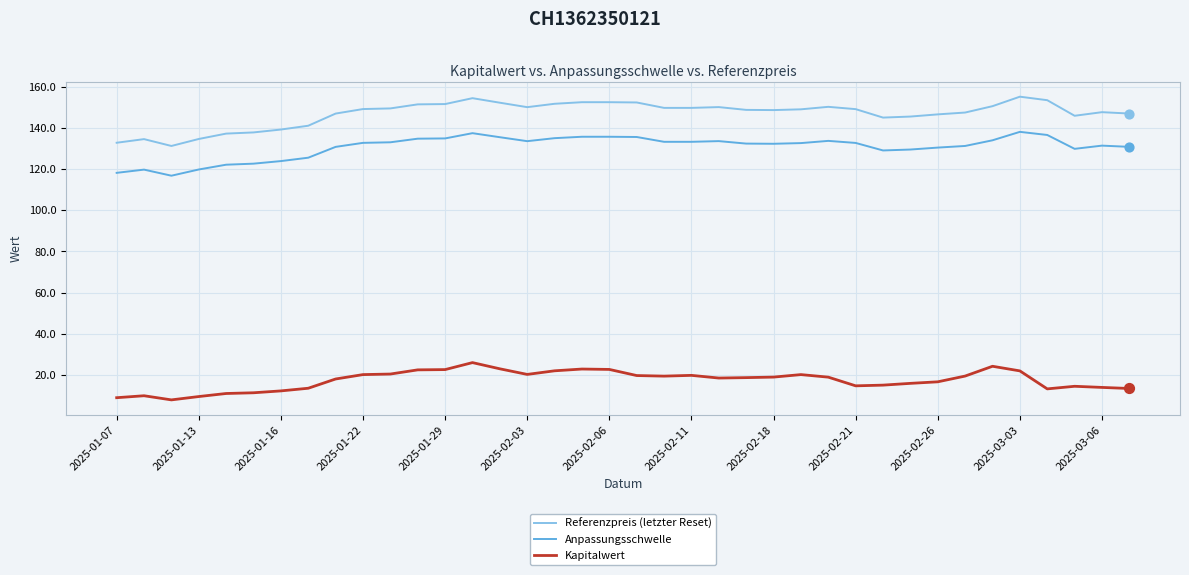

Which series has the largest range (max minus min)?

Referenzpreis (letzter Reset)